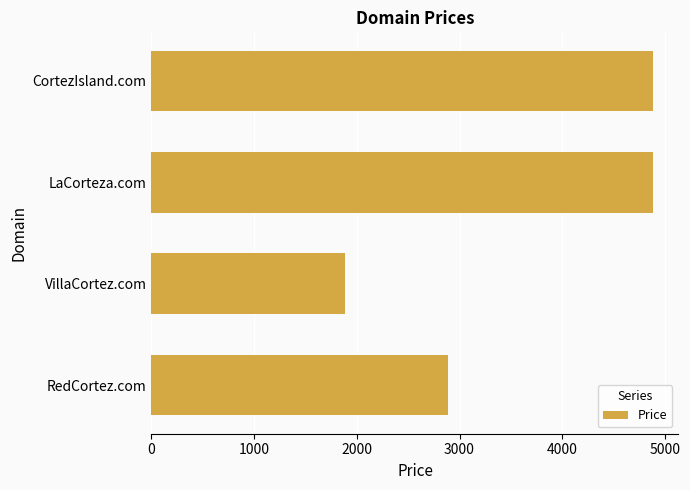

What is the greatest value displayed?

4888